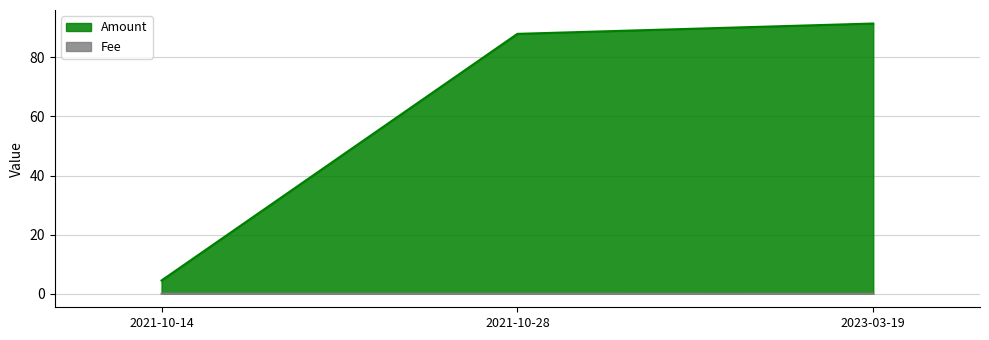

At how many categories does at least one series exceed 86?

2